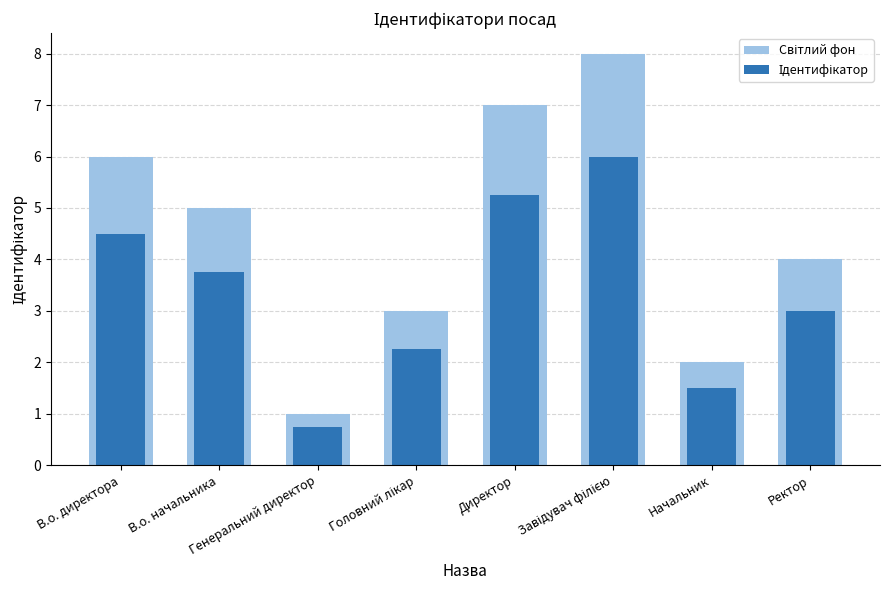

What position from the right is Завідувач філією?

3